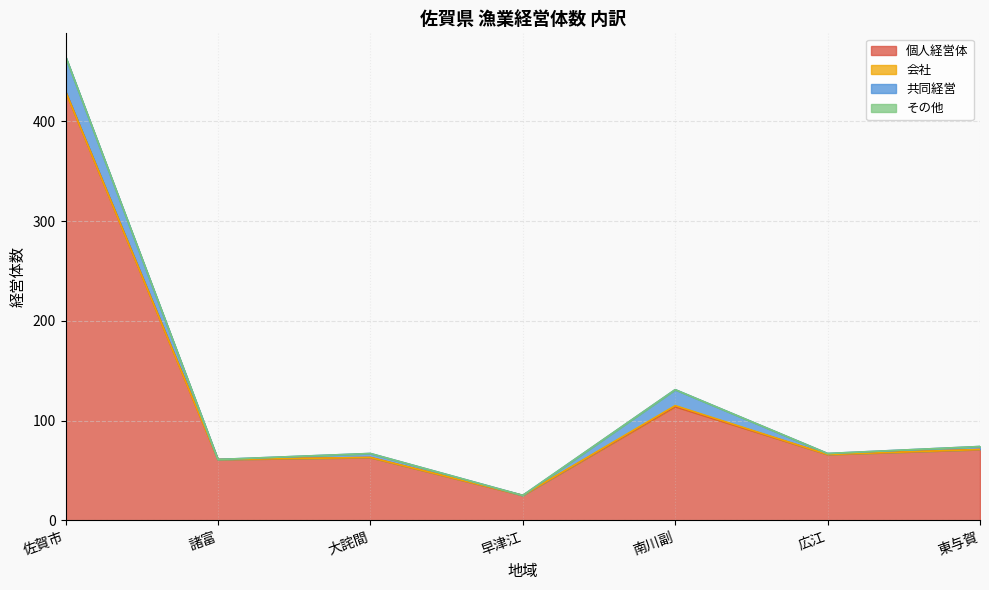

What is the difference between the 会社 values at 南川副 and 広江?

1